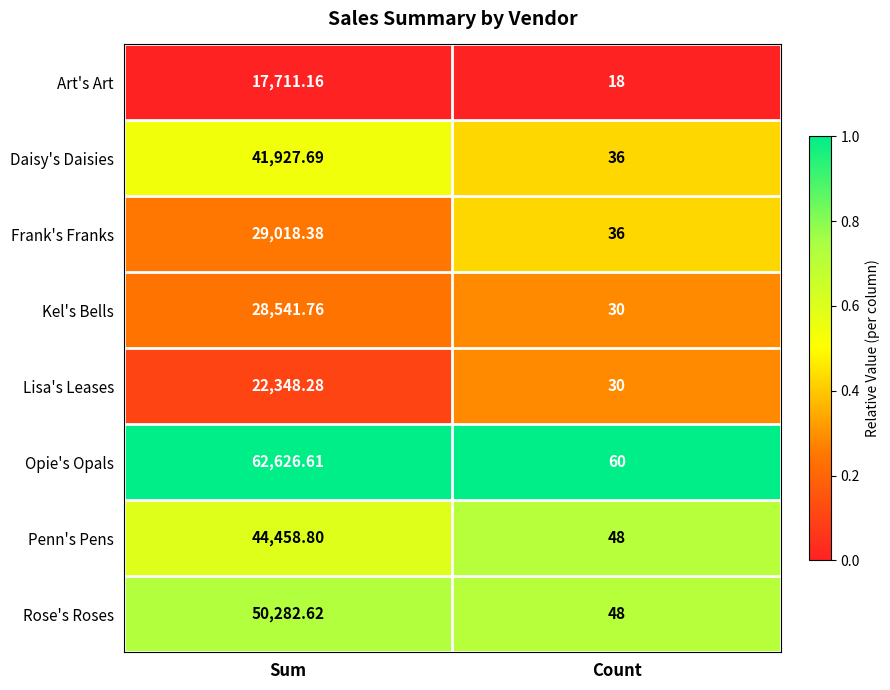

Which category has the lowest value across all series?

Count